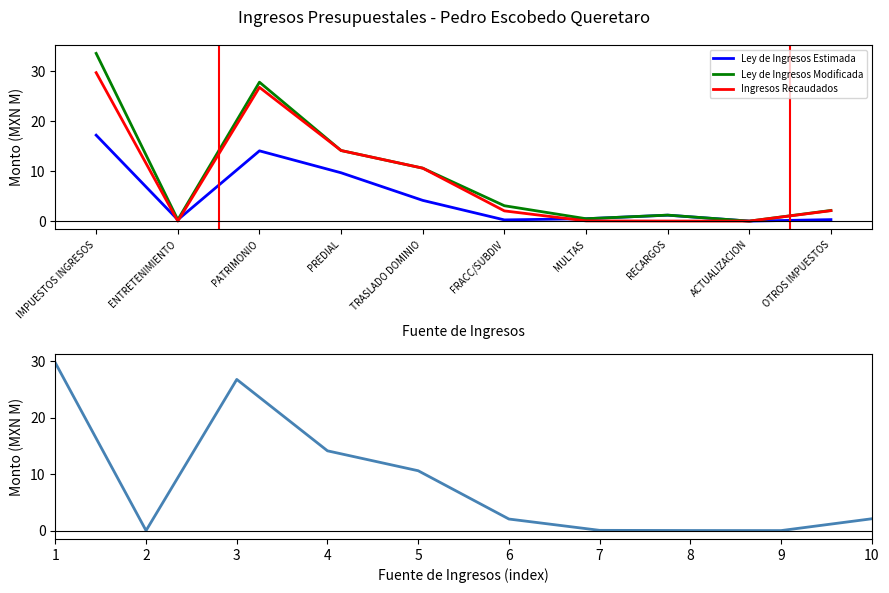

What are all the series names shown in the legend?

Ley de Ingresos Estimada, Ley de Ingresos Modificada, Ingresos Recaudados